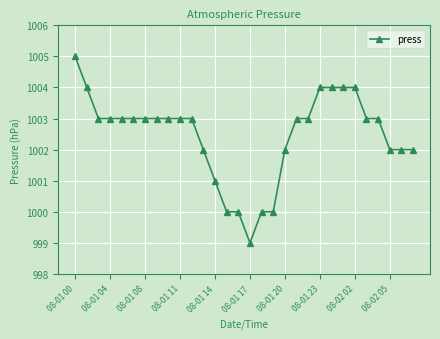

What is the sum of all values?

30074